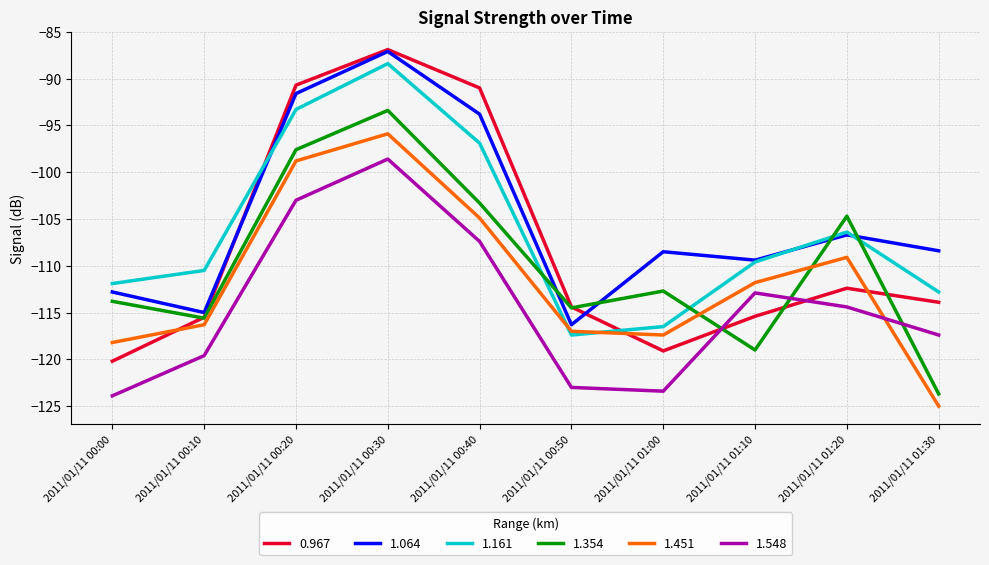

What is the minimum value shown in the chart?

-125.0